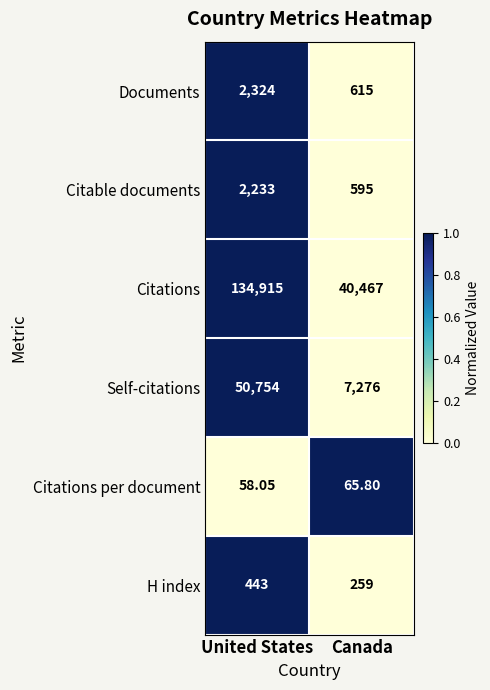

At which label does Self-citations reach its minimum?

Canada